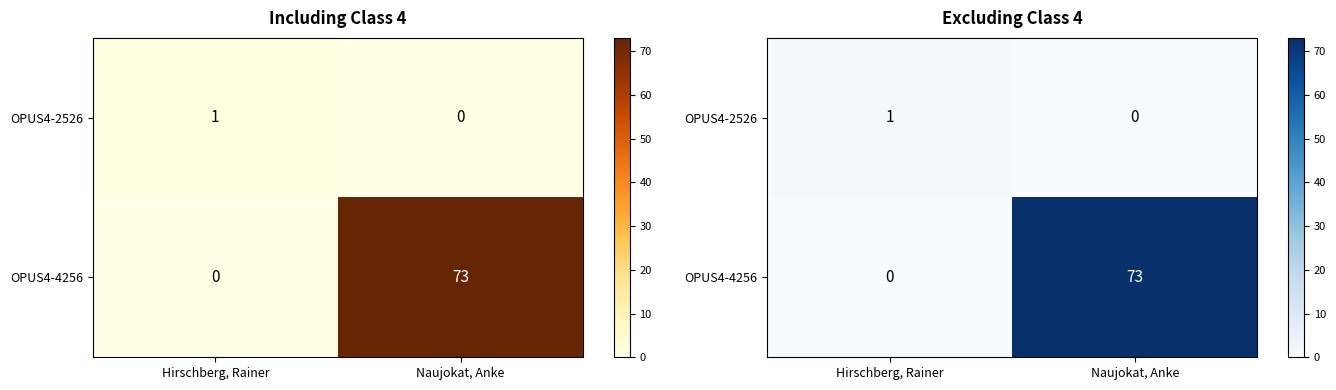

Rank the series by their average value, from highest to lowest.

OPUS4-4256, OPUS4-2526